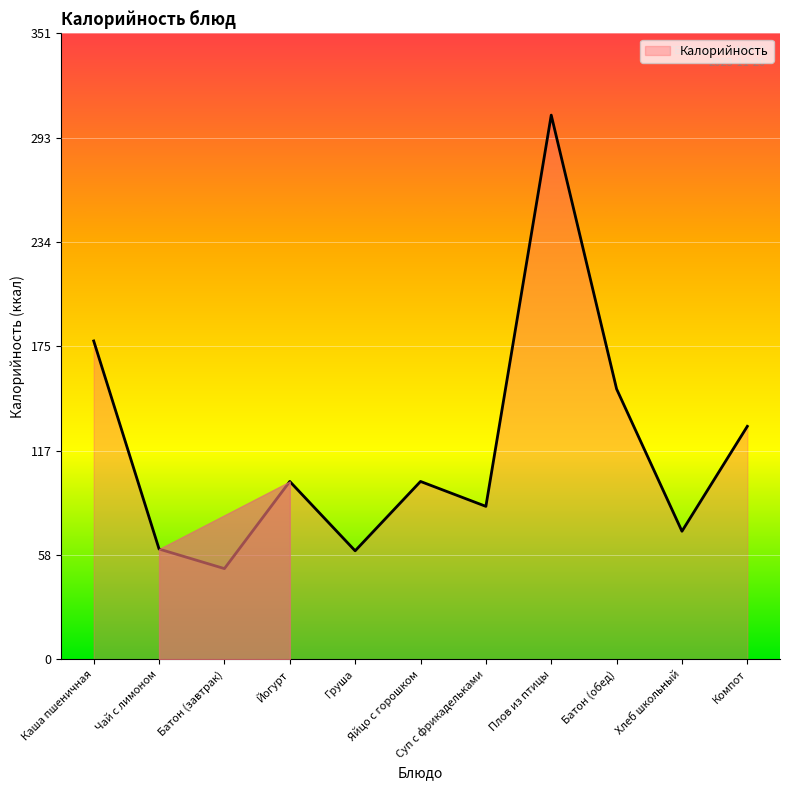

True or false: the data shows 72 at Хлеб школьный.

True